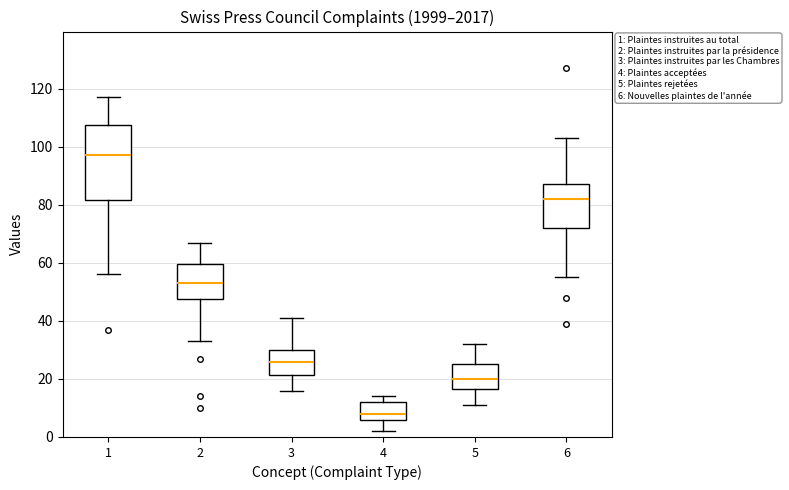

Which box's median line is the highest?

1